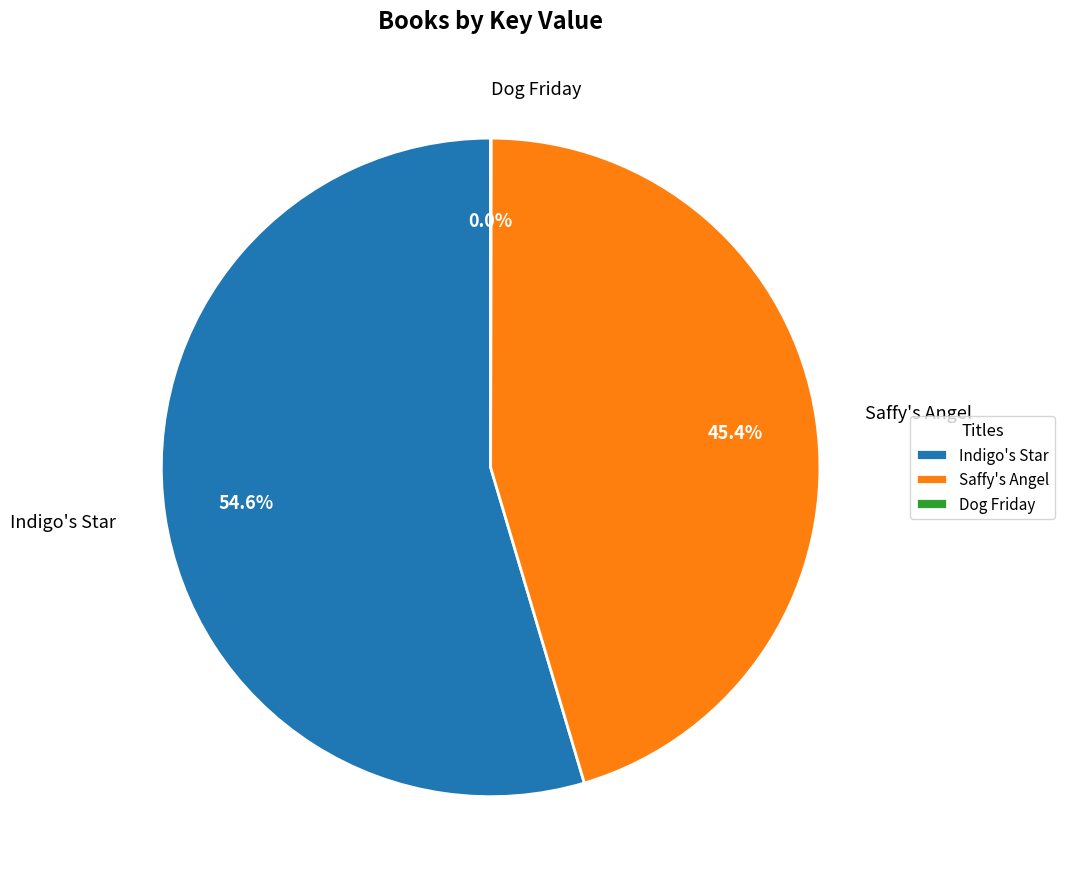

Which slice is the largest?

Indigo's Star